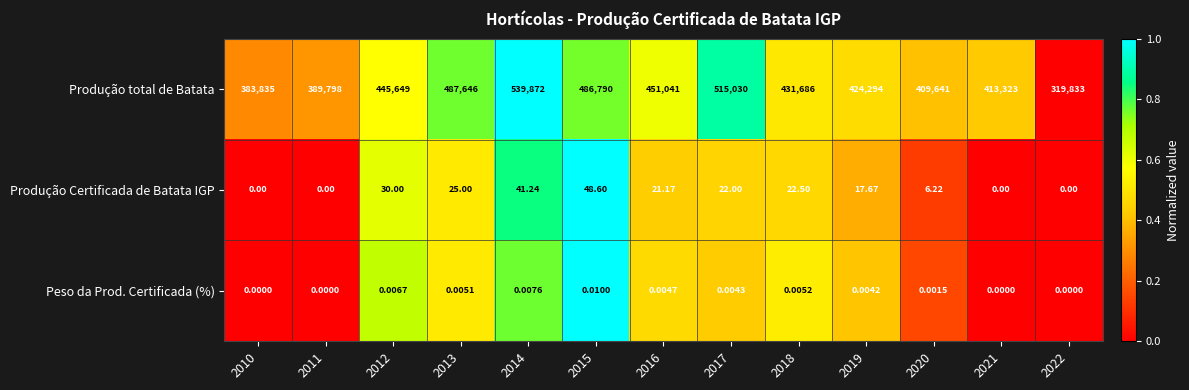

Which series changed the most between 2015 and 2016?

Produção total de Batata